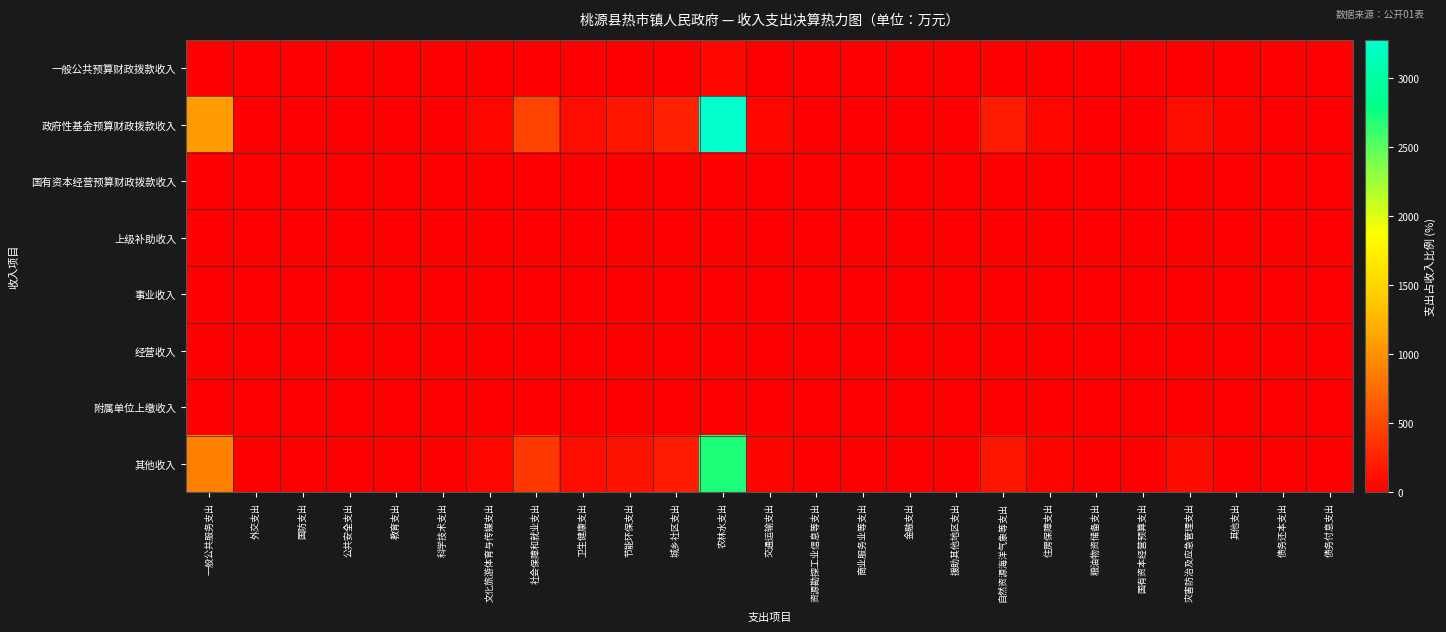

Between 援助其他地区支出 and 国有资本经营预算支出, which series saw the biggest shift?

一般公共预算财政拨款收入